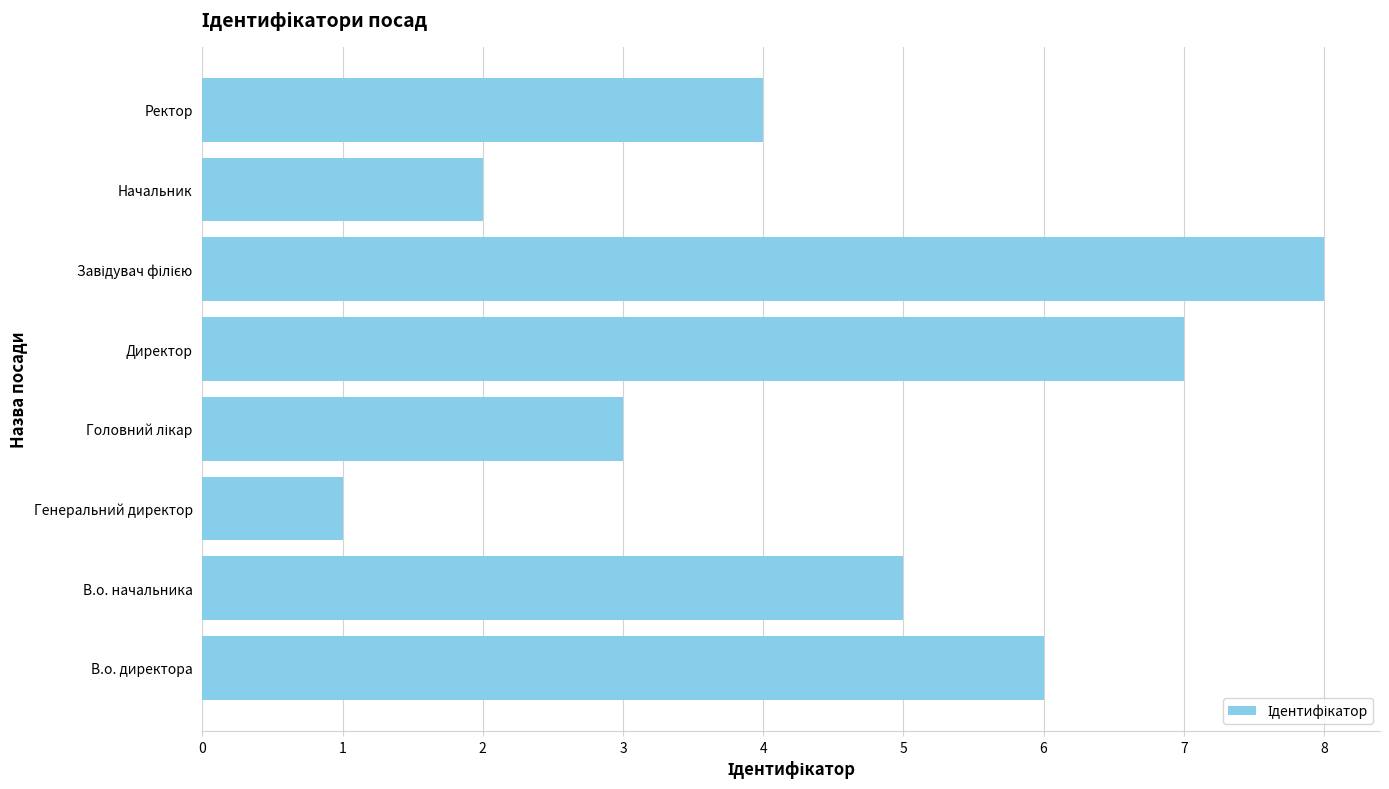

What is the greatest value displayed?

8